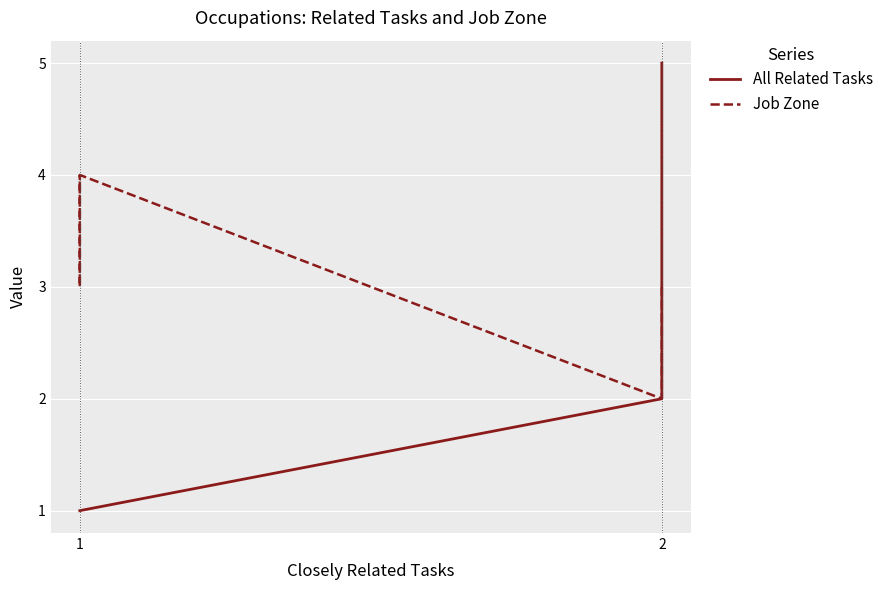

What is the difference between the maximum and minimum values in the All Related Tasks series?

4